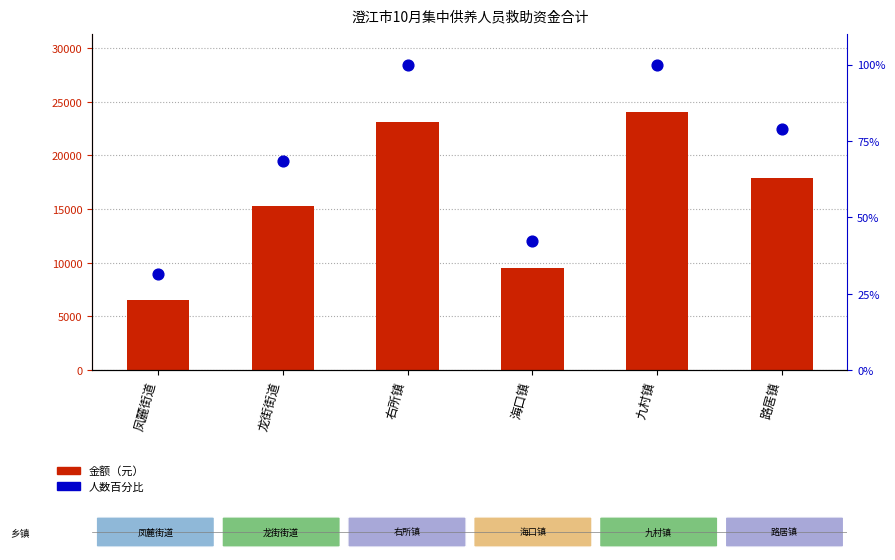

At which category is the sum across all series the highest?

九村镇